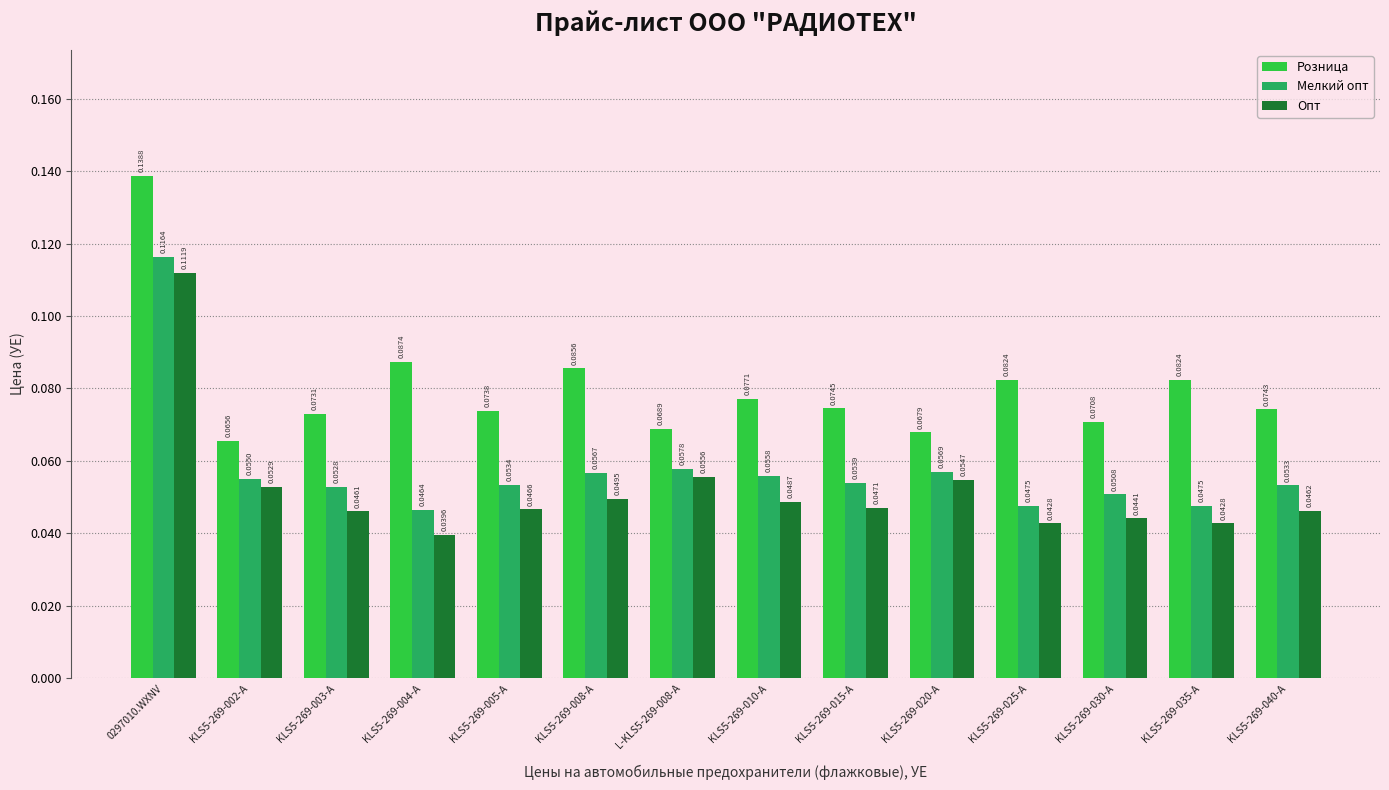

Count the Опт values in the range 0 to 1.

14